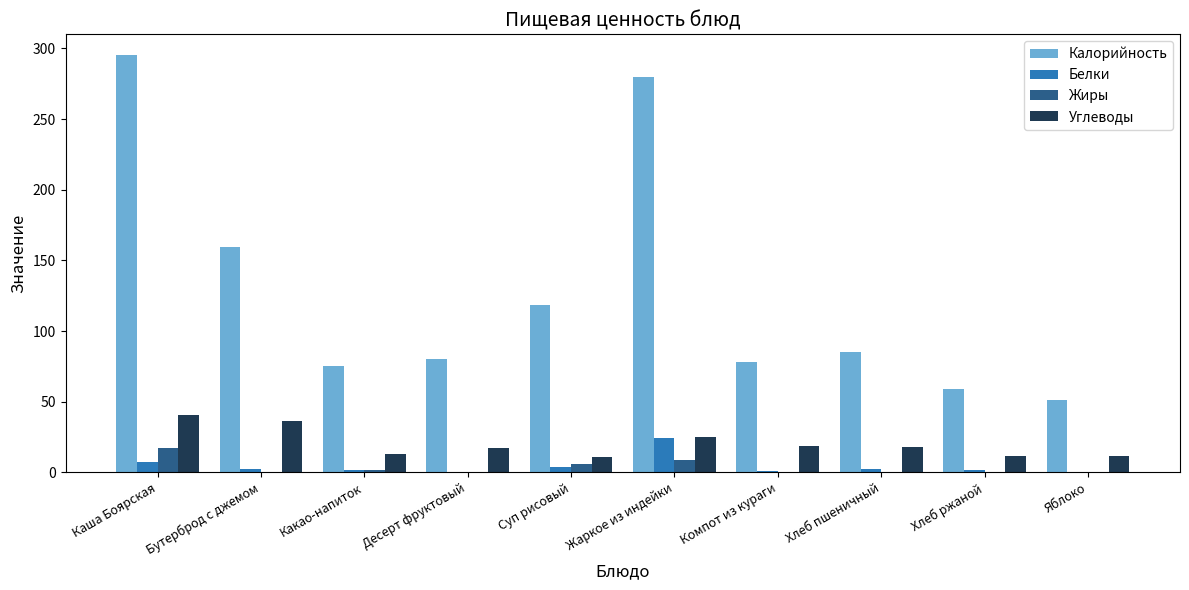

At which label does Калорийность reach its peak?

Каша Боярская